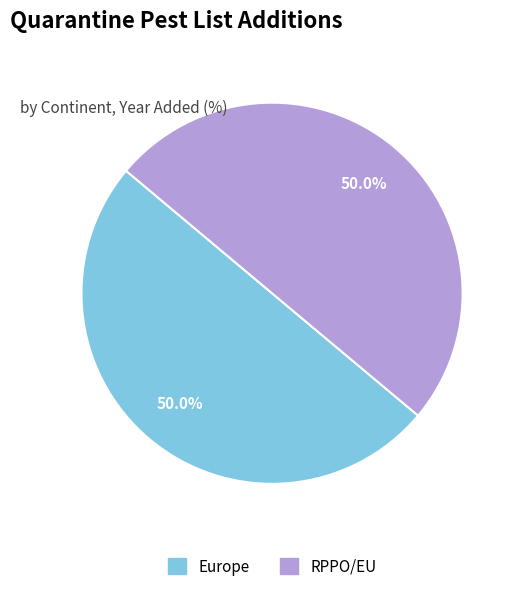

Combined, what portion of the pie is RPPO/EU and Europe?

100.0%